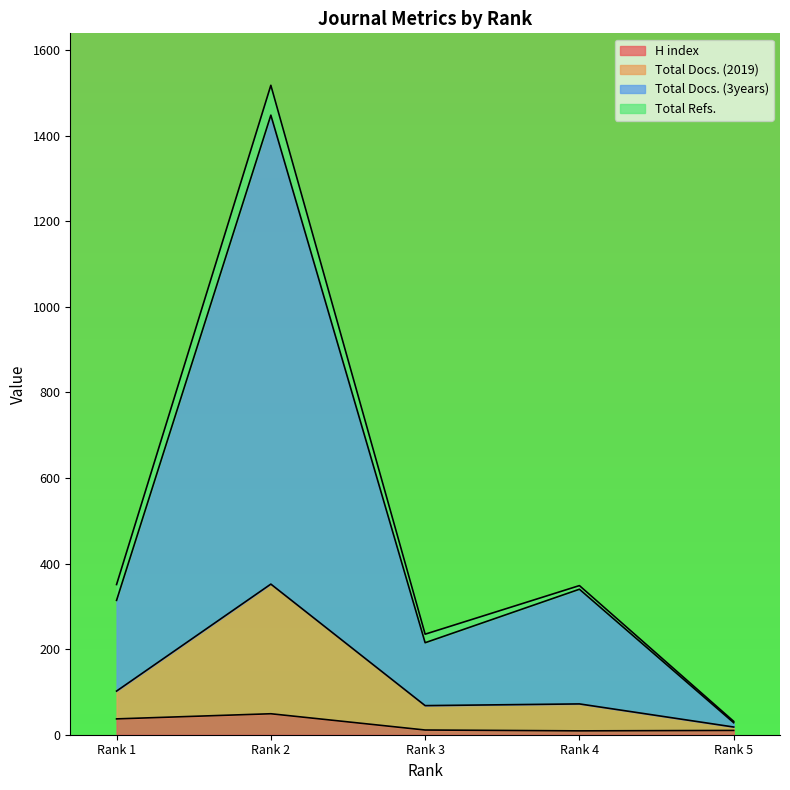

What are all the series names shown in the legend?

H index, Total Docs. (2019), Total Docs. (3years), Total Refs.